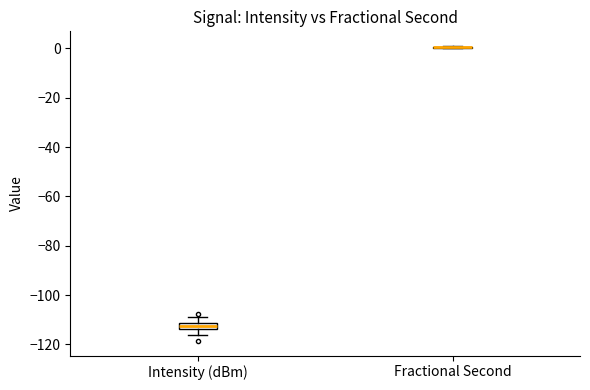

Where is the lower edge of the box for Intensity (dBm) on the y-axis? The values are not printed on the chart, so give them approximately, as read against the axis.

-114